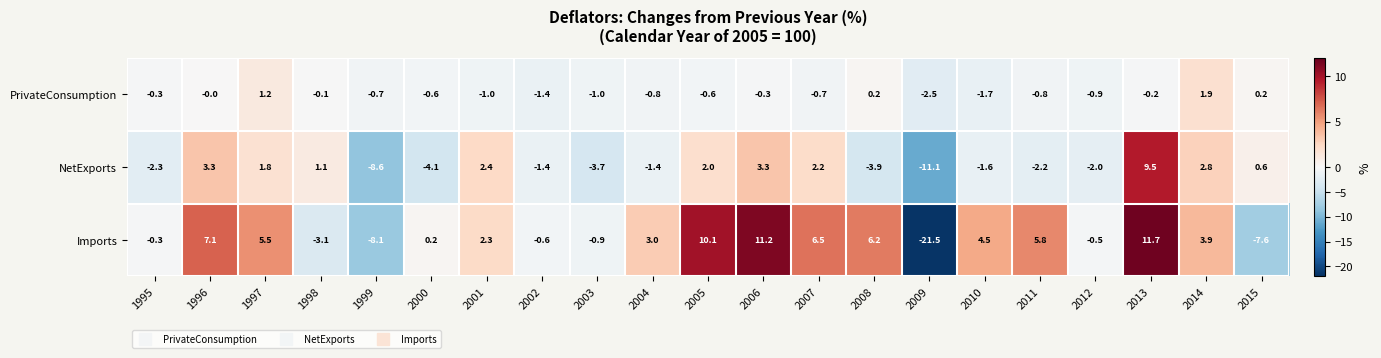

The value of Imports at 2009 is -21.5. True or false?

True